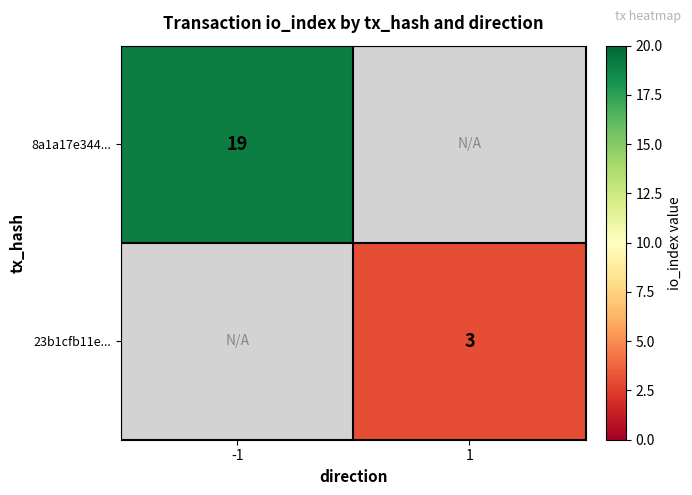

Is it true that 23b1cfb11e... equals 2 at 1?

False